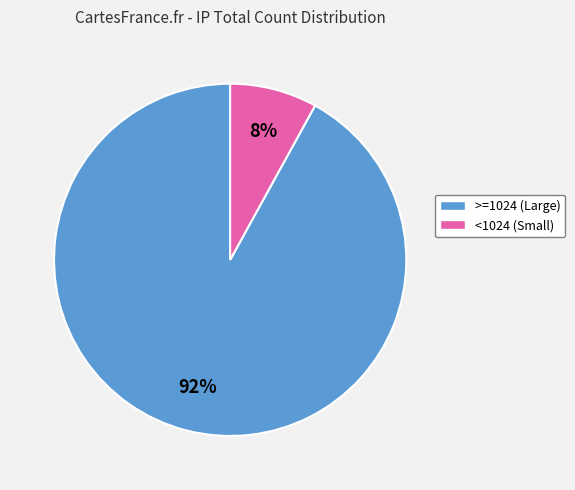

Does any single category account for the majority?

Yes